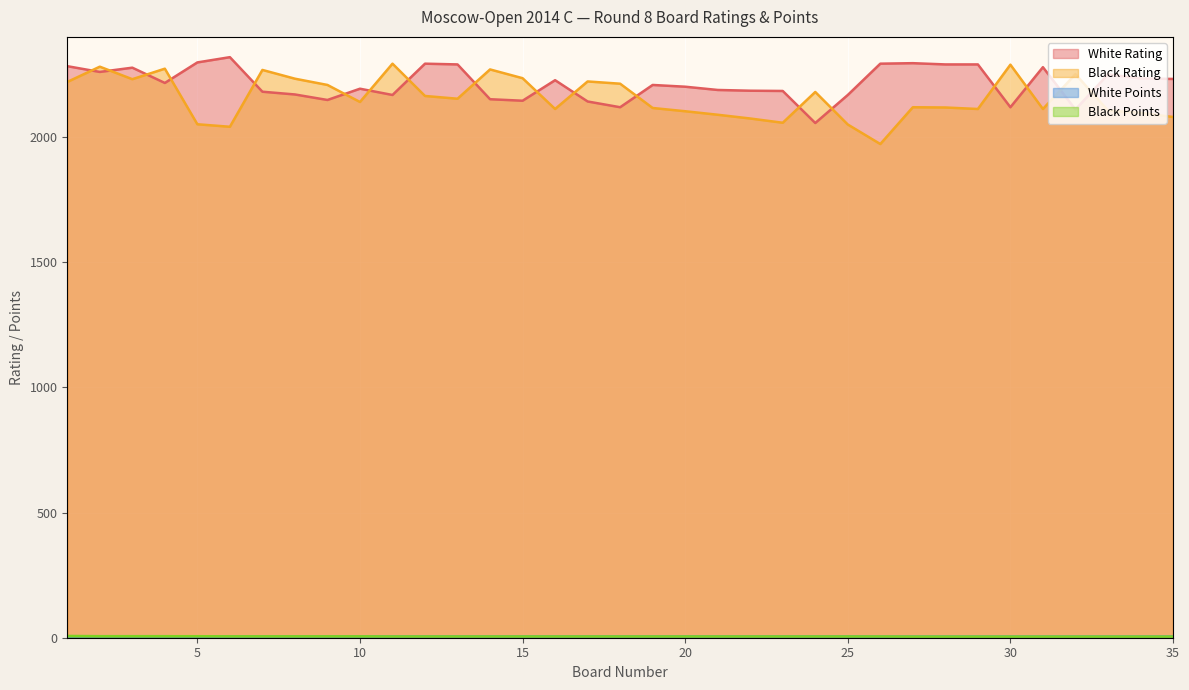

What is the difference between the highest and lowest values at 33?

2245.5